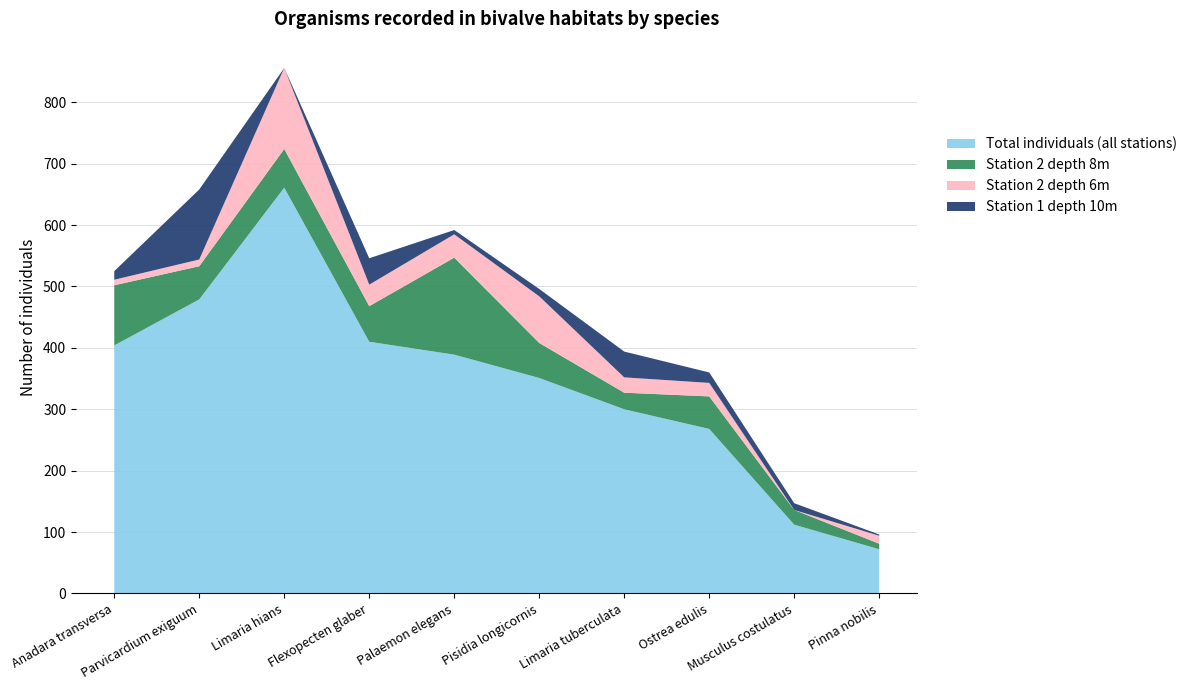

Reading left to right, extract all data points from this chart.

Total individuals (all stations): Anadara transversa=404	Parvicardium exiguum=479	Limaria hians=661	Flexopecten glaber=410	Palaemon elegans=389	Pisidia longicornis=351	Limaria tuberculata=300	Ostrea edulis=268	Musculus costulatus=112	Pinna nobilis=72
Station 2 depth 8m: Anadara transversa=98	Parvicardium exiguum=54	Limaria hians=63	Flexopecten glaber=58	Palaemon elegans=158	Pisidia longicornis=57	Limaria tuberculata=27	Ostrea edulis=53	Musculus costulatus=24	Pinna nobilis=9
Station 2 depth 6m: Anadara transversa=9	Parvicardium exiguum=11	Limaria hians=132	Flexopecten glaber=35	Palaemon elegans=38	Pisidia longicornis=76	Limaria tuberculata=25	Ostrea edulis=22	Musculus costulatus=0	Pinna nobilis=13
Station 1 depth 10m: Anadara transversa=14	Parvicardium exiguum=114	Limaria hians=0	Flexopecten glaber=43	Palaemon elegans=7	Pisidia longicornis=12	Limaria tuberculata=42	Ostrea edulis=17	Musculus costulatus=11	Pinna nobilis=2